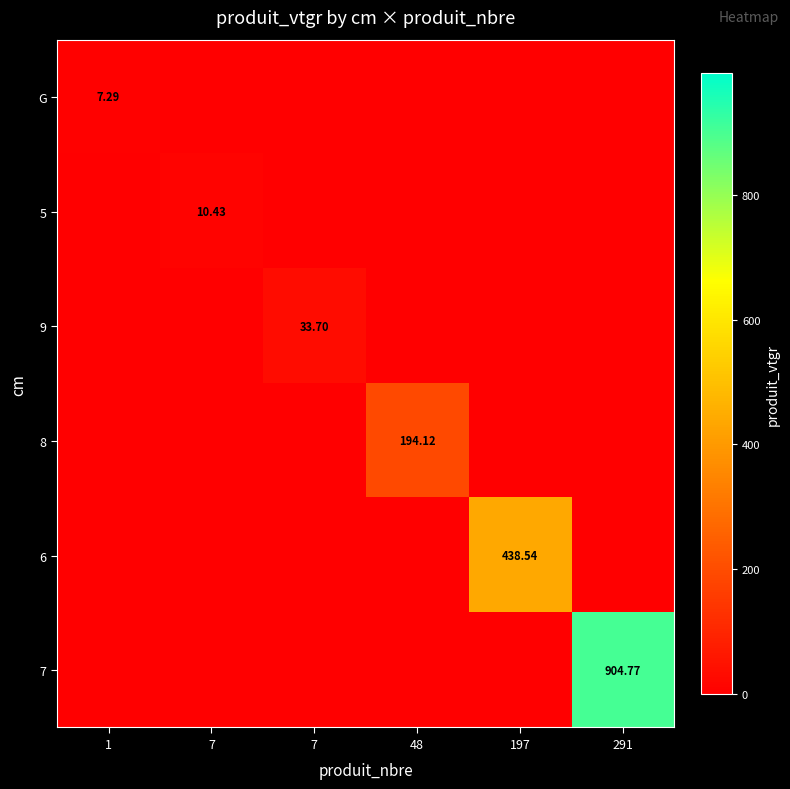

Which category has the lowest value across all series?

7